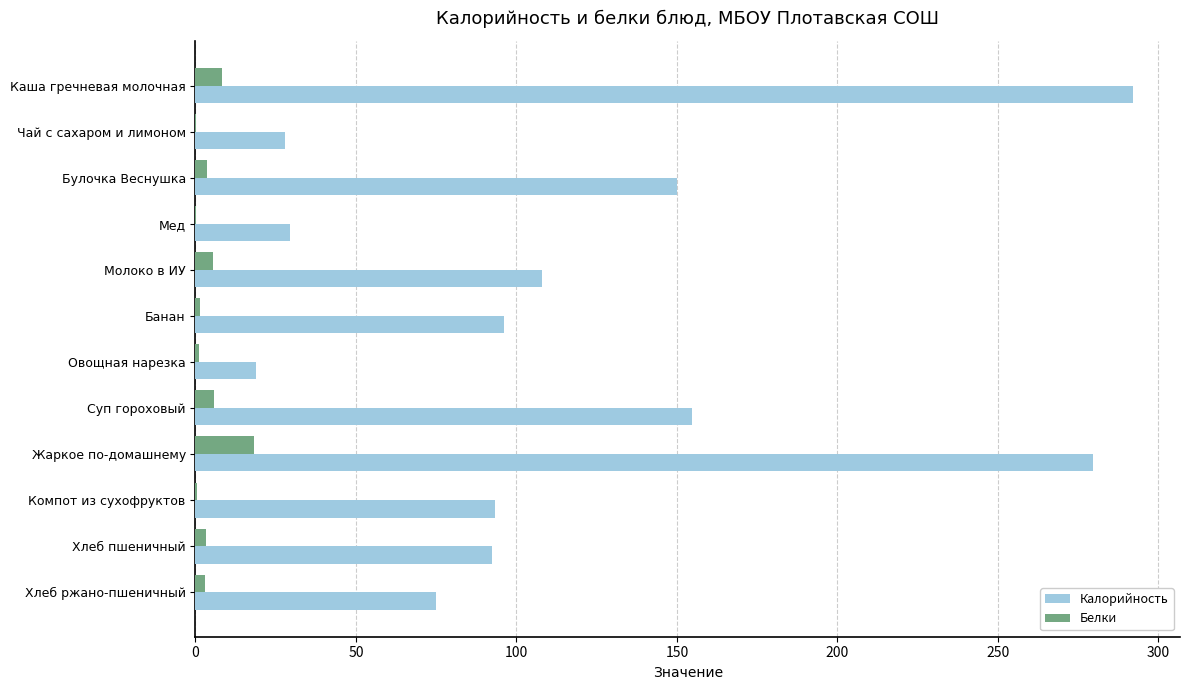

What value does the Белки series have at Каша гречневая молочная?

8.4